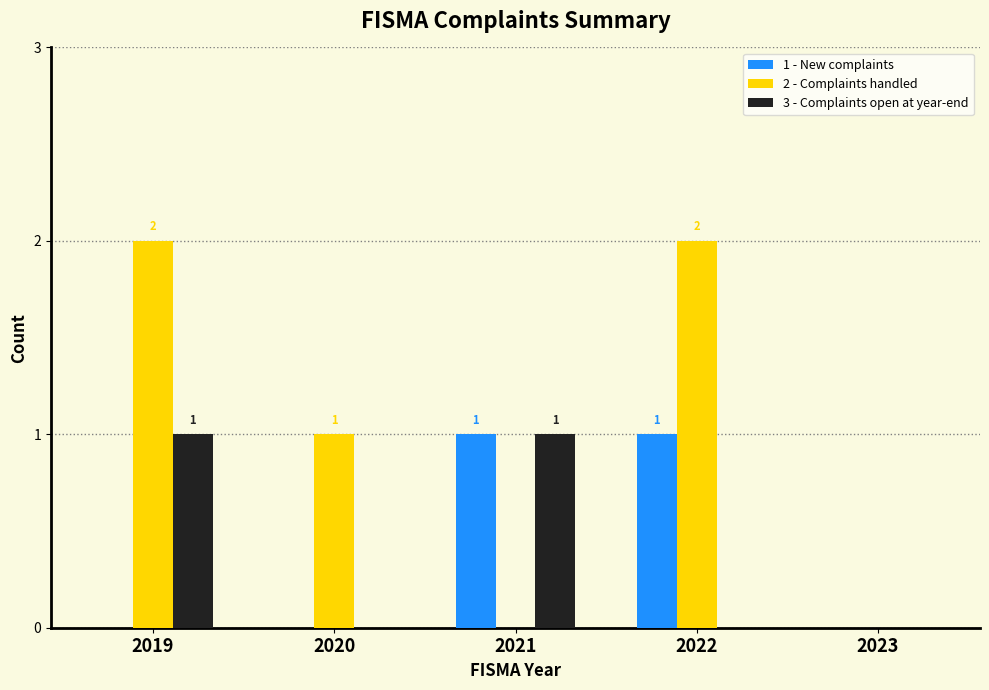

Which series has the widest spread of values?

2 - Complaints handled